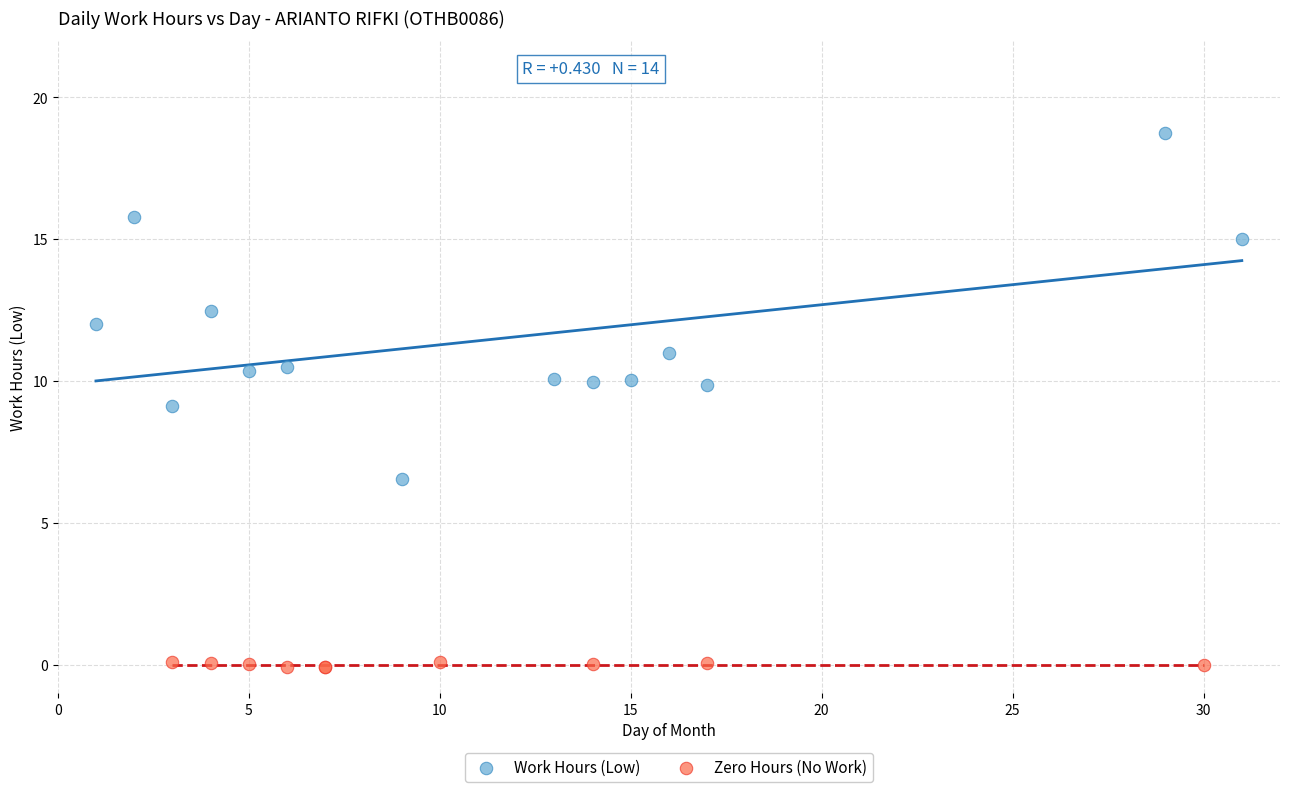

What are all the series names shown in the legend?

Work Hours (Low), Zero Hours (No Work)